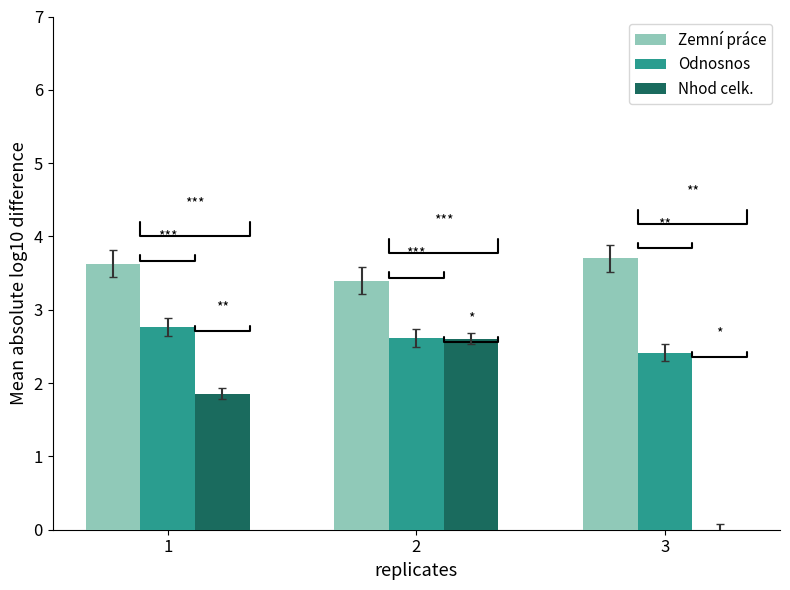

Where is Odnosnos nearest to the value 2?

3